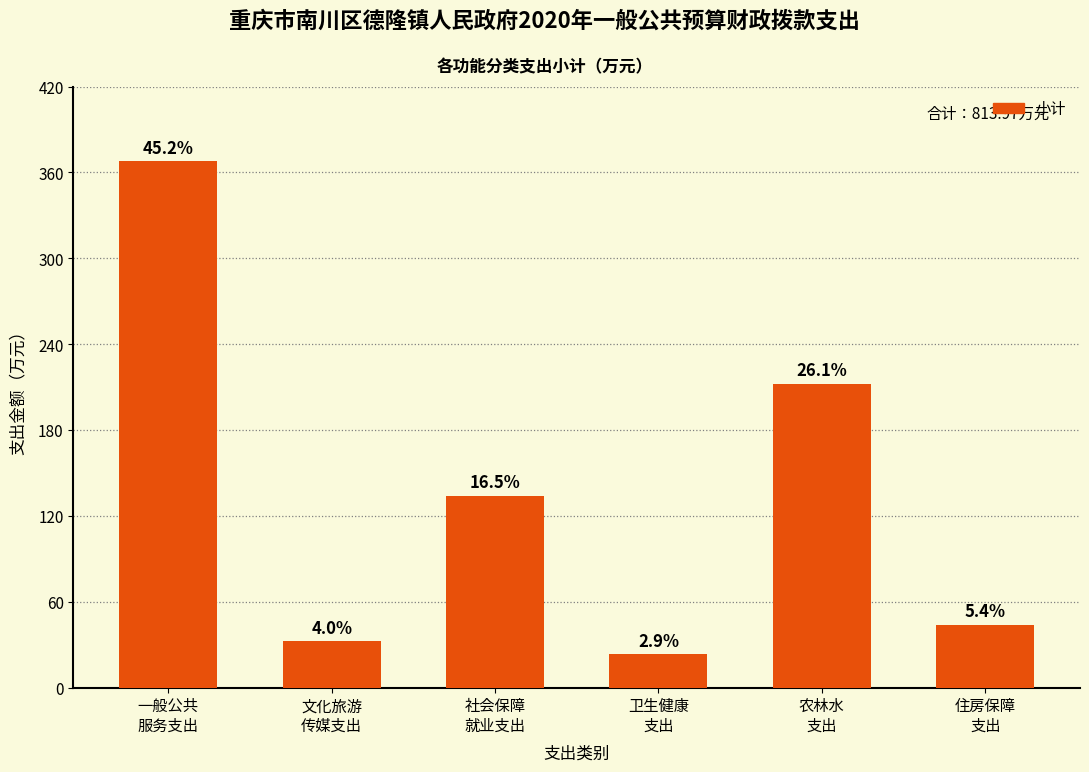

How many bars are there in total?

6